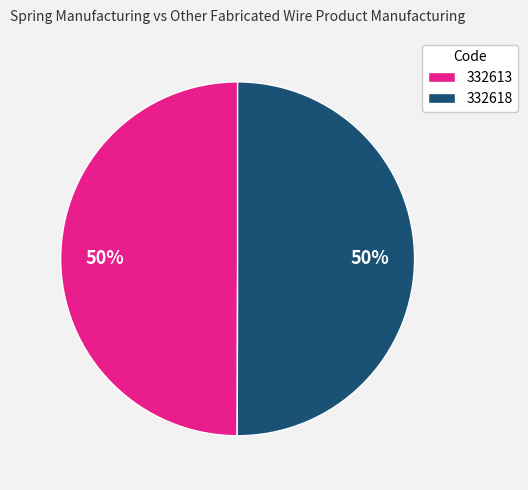

To the nearest percent, what percentage of the pie is 332618?

50%